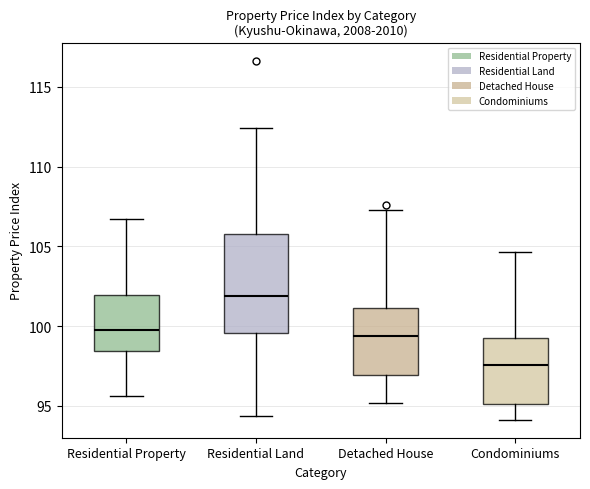

Which box is the tallest, from its lower edge to its upper edge?

Residential Land